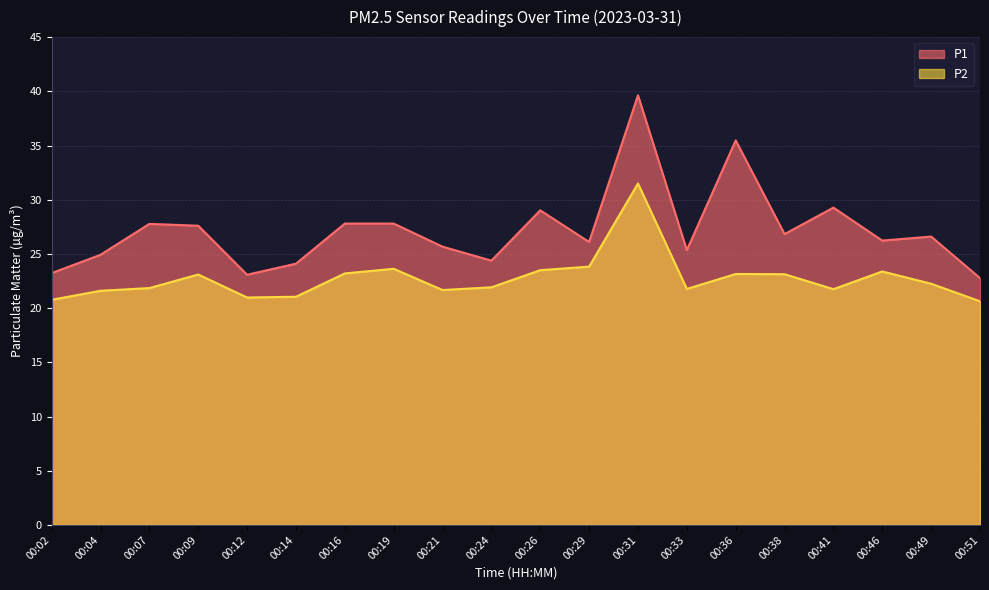

What is the difference between the P1 values at 00:02 and 00:38?

3.6